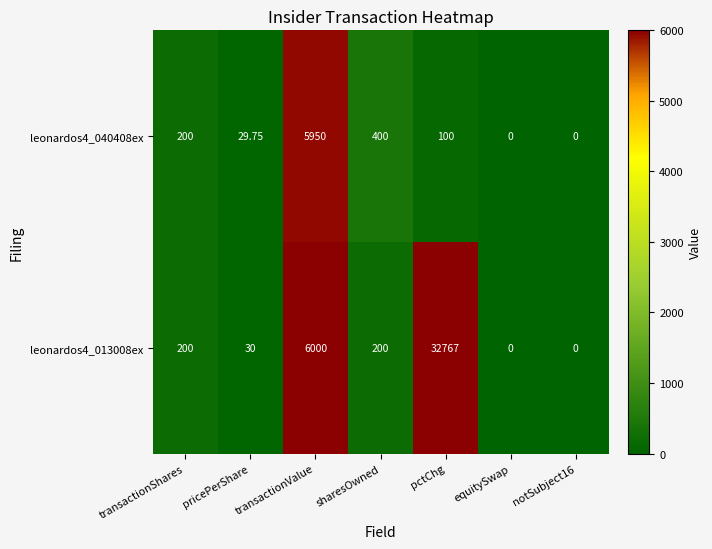

At which category is the sum across all series the highest?

pctChg